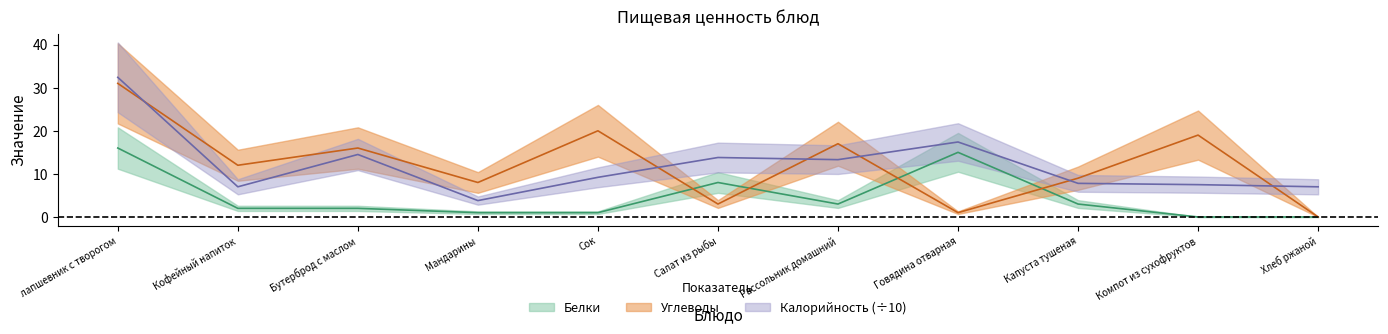

What is the spread (max minus min) of values at Сок?

19.0